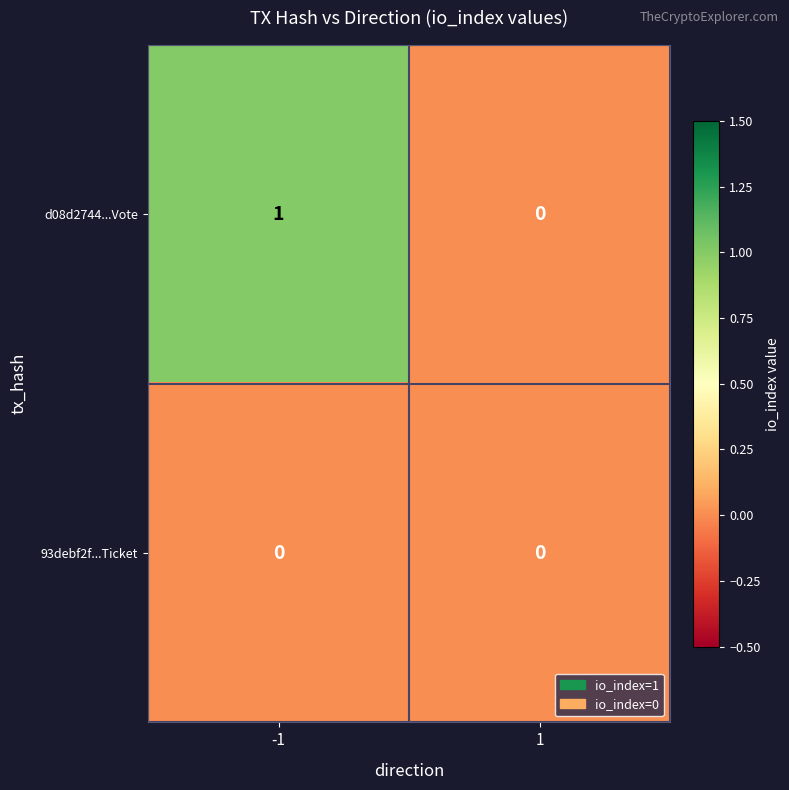

Which series has the widest spread of values?

d08d2744...Vote